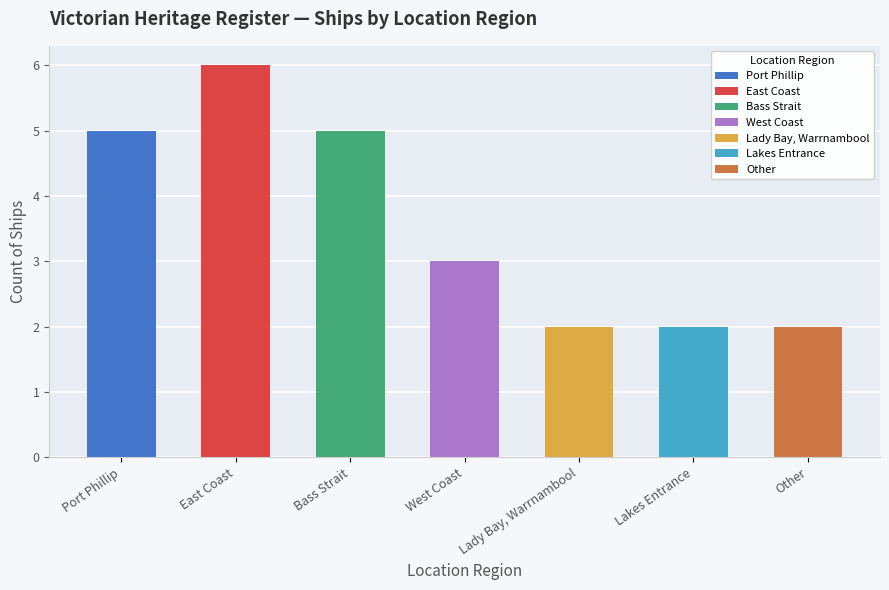

What is the label of the 1st bar from the left?

Port Phillip